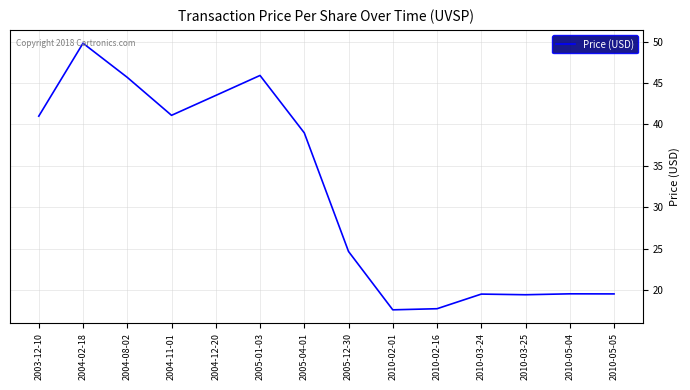

At which category does the chart reach its peak across all series?

2004-02-18